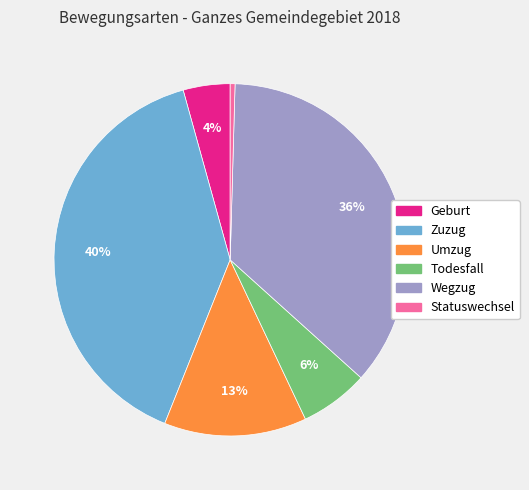

The Umzug slice represents 13% of the pie. True or false?

True